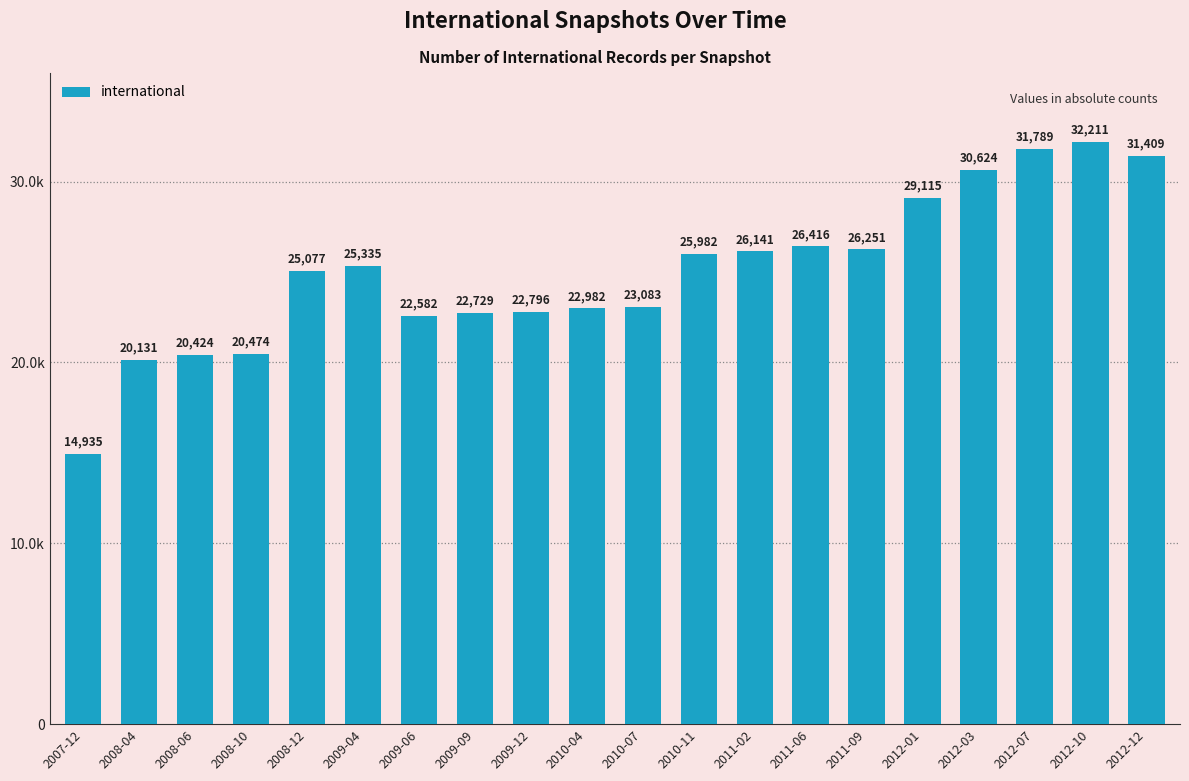

At which label is the value closest to 23573?

2010-07